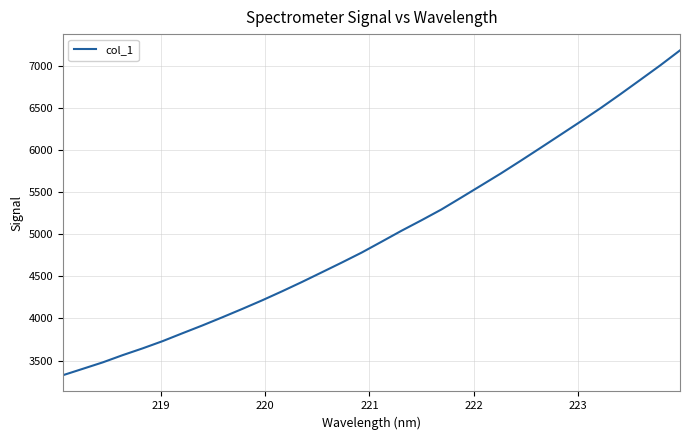

What is the smallest value displayed?

3325.7